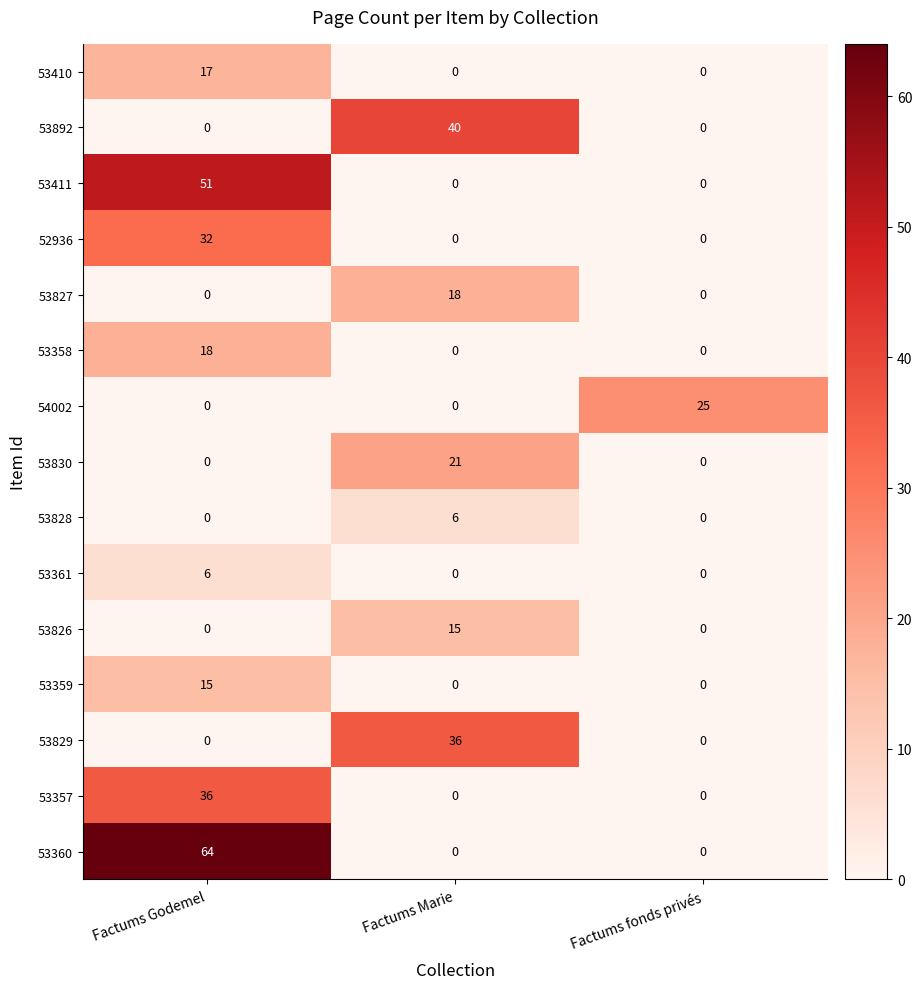

What is the total value across all series at Factums fonds privés?

25